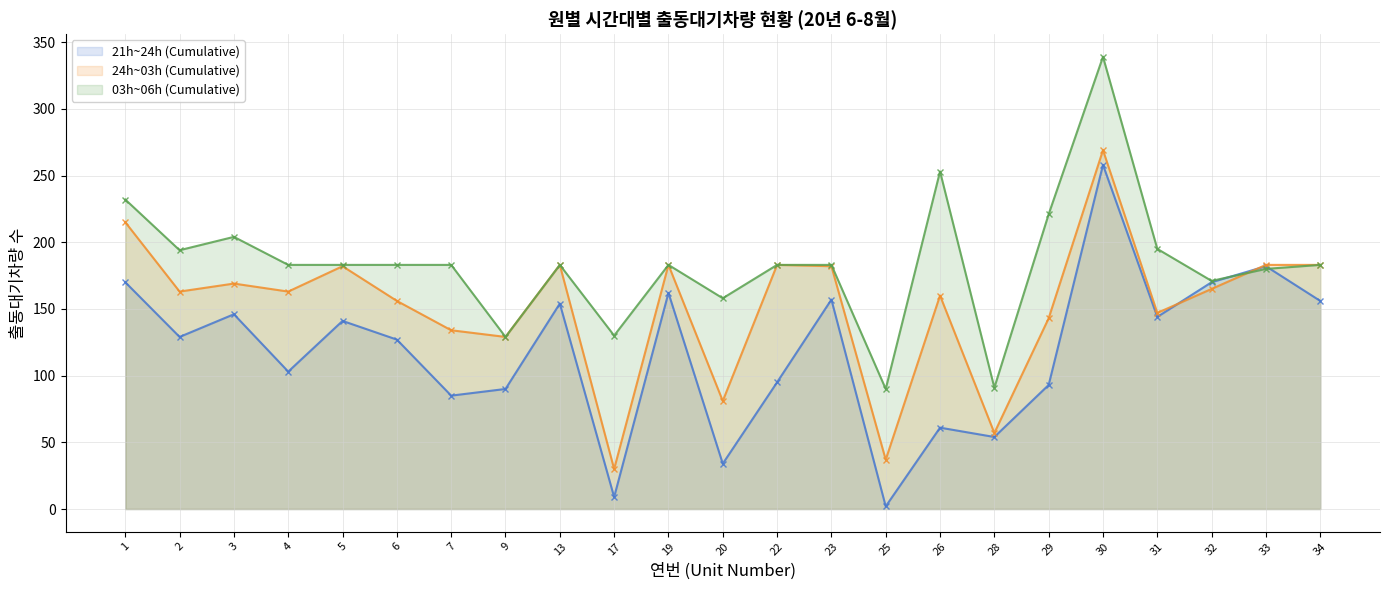

Between which two adjacent categories do 24’~03’ (Jun) and 03’~06’ (Jun) first intersect?

32 and 33